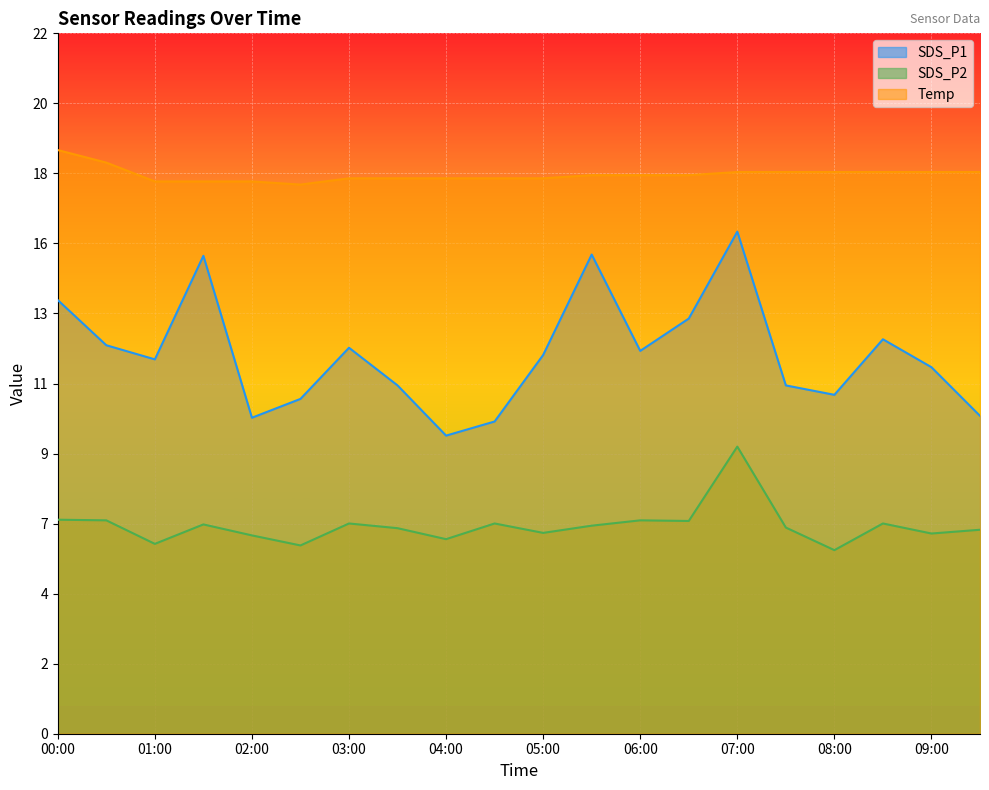

What is the value of the SDS_P1 point at the 18th from the left?

12.6